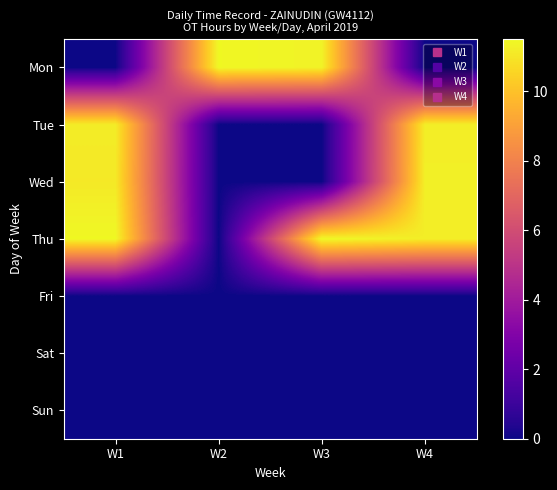

Reading right to left, transcribe all the data shown in this chart.

Mon: W4=0.0	W3=11.3	W2=11.5	W1=0.0
Tue: W4=11.2	W3=0.0	W2=0.0	W1=11.2
Wed: W4=11.2	W3=0.0	W2=0.0	W1=11.1
Thu: W4=11.2	W3=11.5	W2=0.0	W1=11.5
Fri: W4=0.0	W3=0.0	W2=0.0	W1=0.0
Sat: W4=0.0	W3=0.0	W2=0.0	W1=0.0
Sun: W4=0.0	W3=0.0	W2=0.0	W1=0.0